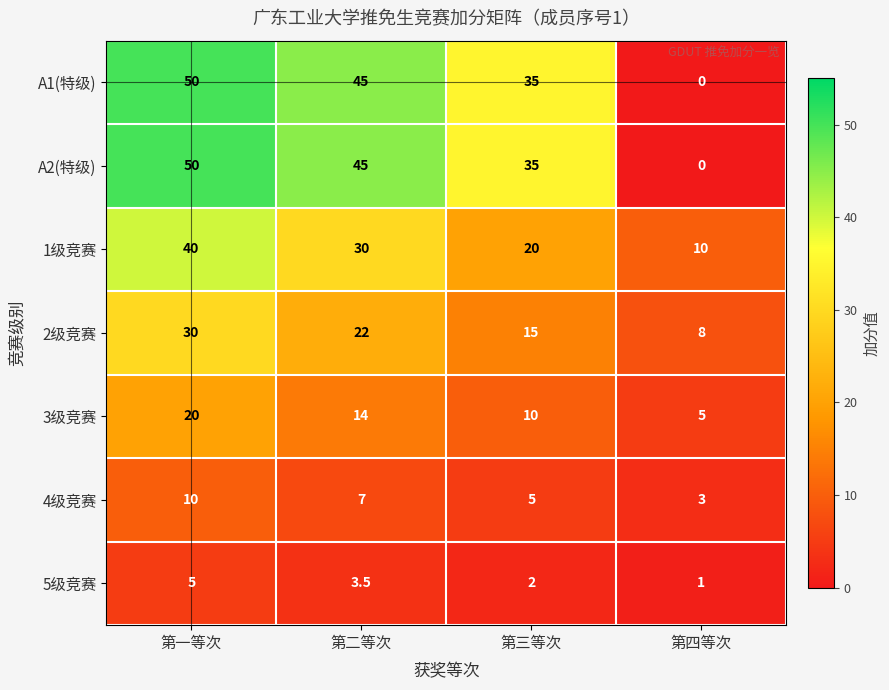

At which category is the sum across all series the highest?

第一等次